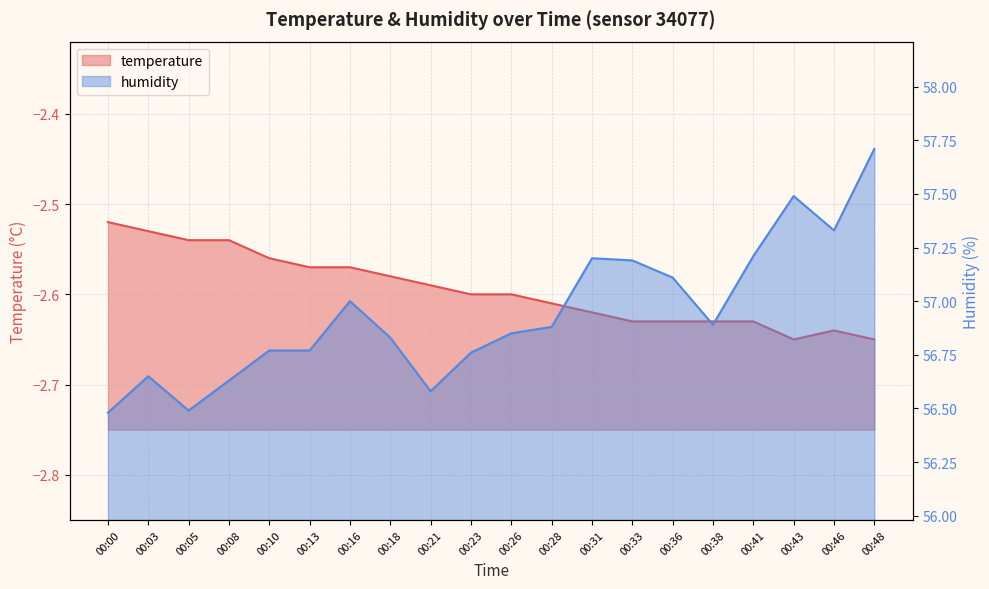

True or false: temperature and humidity cross at least once.

False